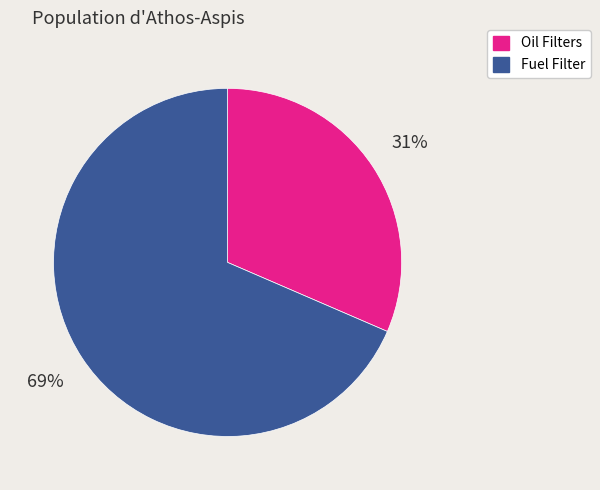

True or false: Oil Filters accounts for 21% of the total.

False